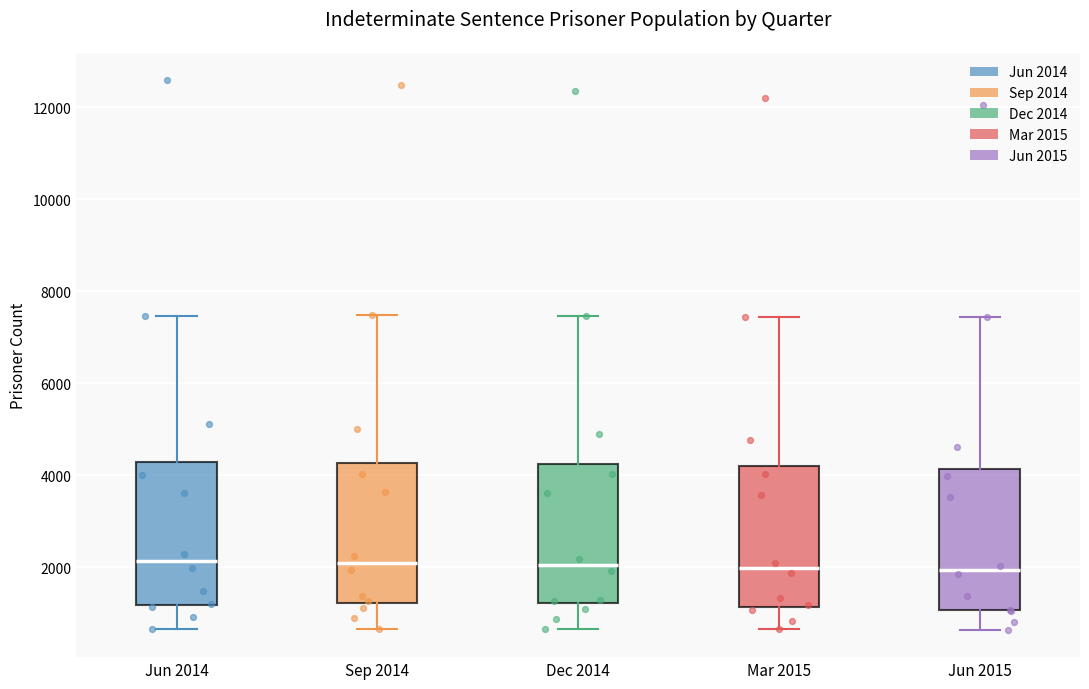

Reading left to right, transcribe this box plot: for each box, give where its median line is, the range the box spans, and where its two whiskers end, as read against the y-axis. The values are not printed on the chart, so give them approximately, as read against the axis.

Jun 2014: median 2200, box 1200 to 4200, whiskers 600 to 7400
Sep 2014: median 2000, box 1200 to 4200, whiskers 600 to 7400
Dec 2014: median 2000, box 1200 to 4200, whiskers 600 to 7400
Mar 2015: median 2000, box 1200 to 4200, whiskers 600 to 7400
Jun 2015: median 2000, box 1000 to 4200, whiskers 600 to 7400